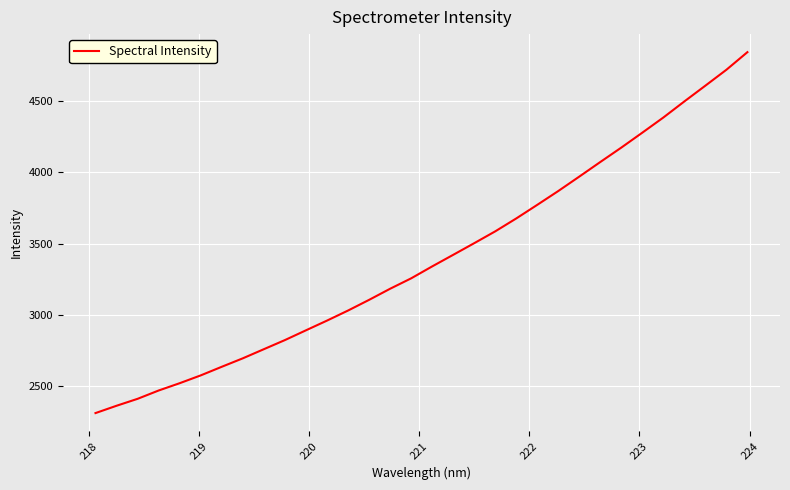

True or false: there are more than 2 points higher than both neighbors.

False